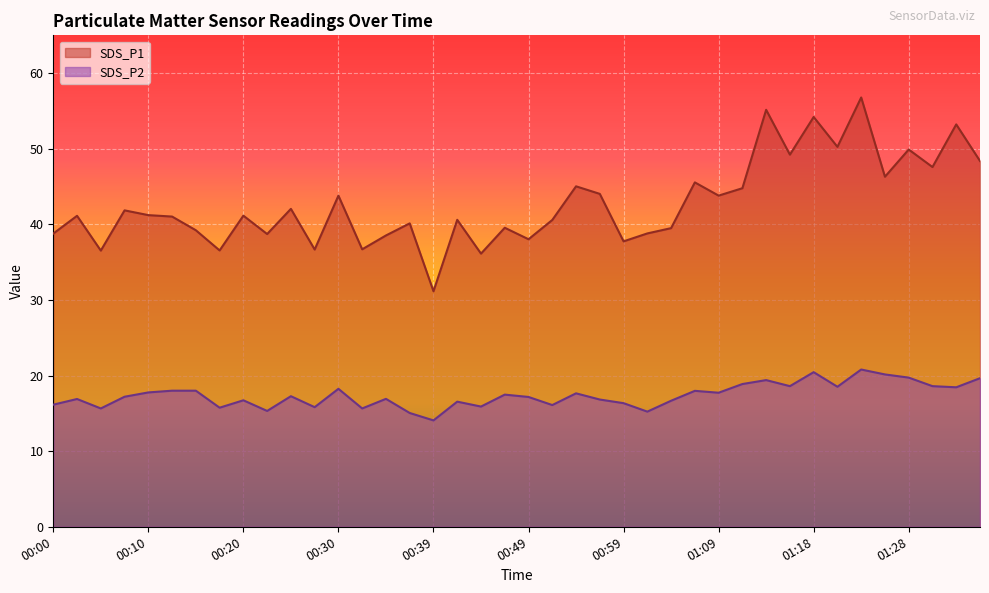

What is the total value across all series at 00:22?

54.0